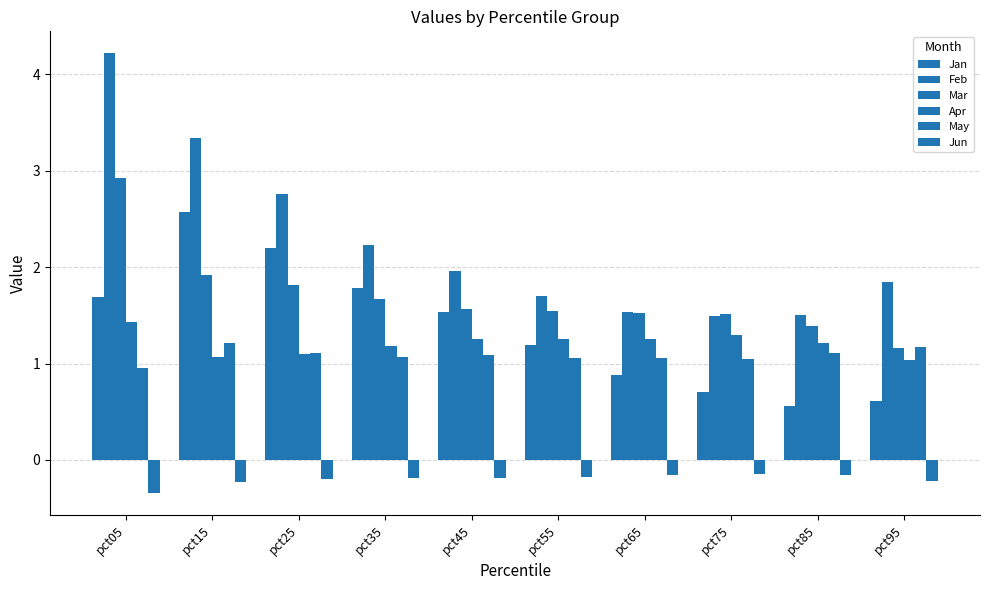

How many bars are there in each group?

6